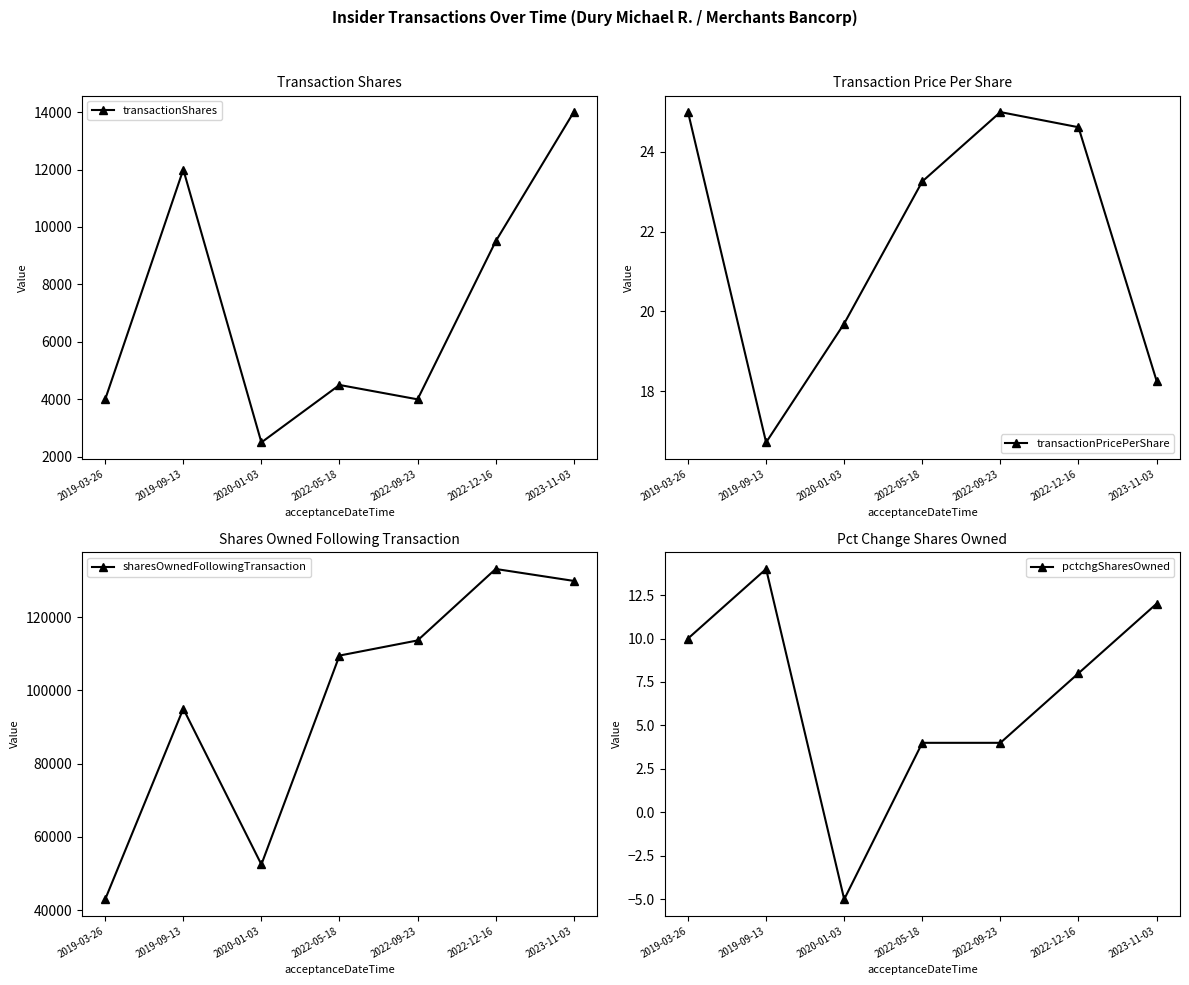

What is the difference between the pctchgSharesOwned values at 2022-09-23 and 2020-01-03?

9